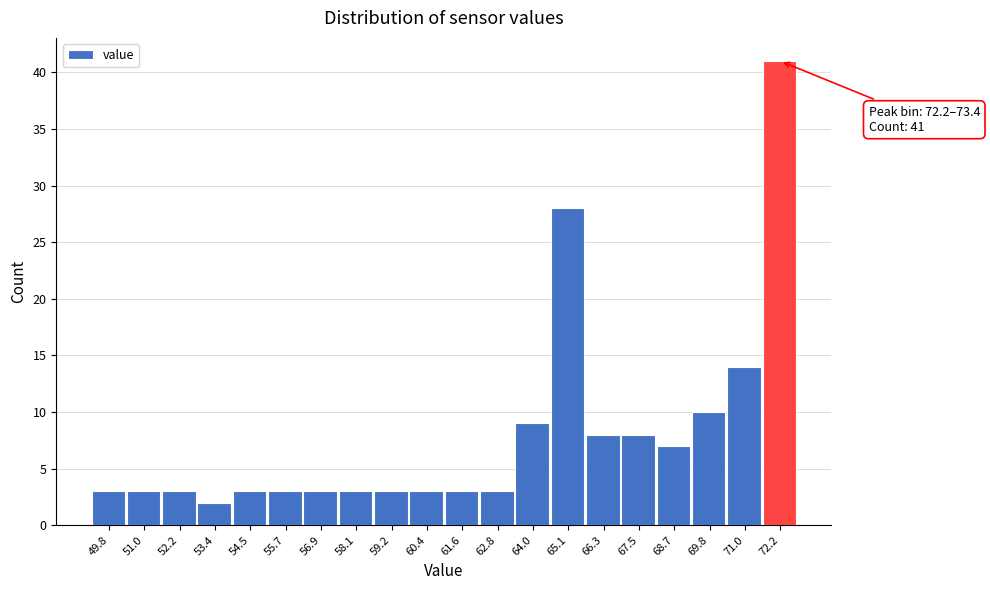

Reading right to left, what are all the values shown in this chart?

72.2=41	71.0=14	69.8=10	68.7=7	67.5=8	66.3=8	65.1=28	64.0=9	62.8=3	61.6=3	60.4=3	59.2=3	58.1=3	56.9=3	55.7=3	54.5=3	53.4=2	52.2=3	51.0=3	49.8=3